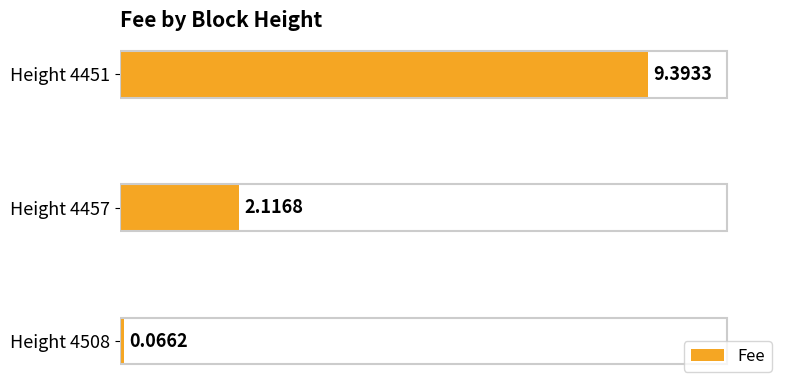

Does the chart contain stacked bars?

No